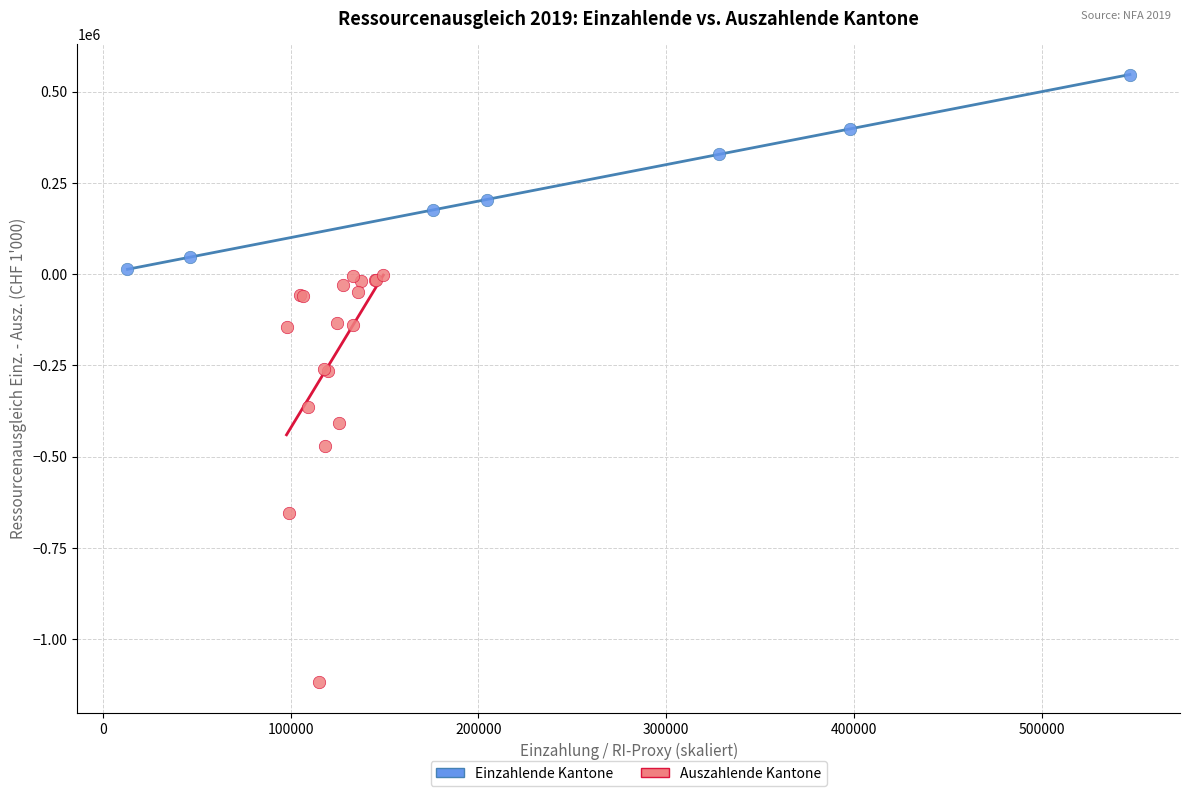

Which series has the largest Y range (max minus min)?

Auszahlende Kantone